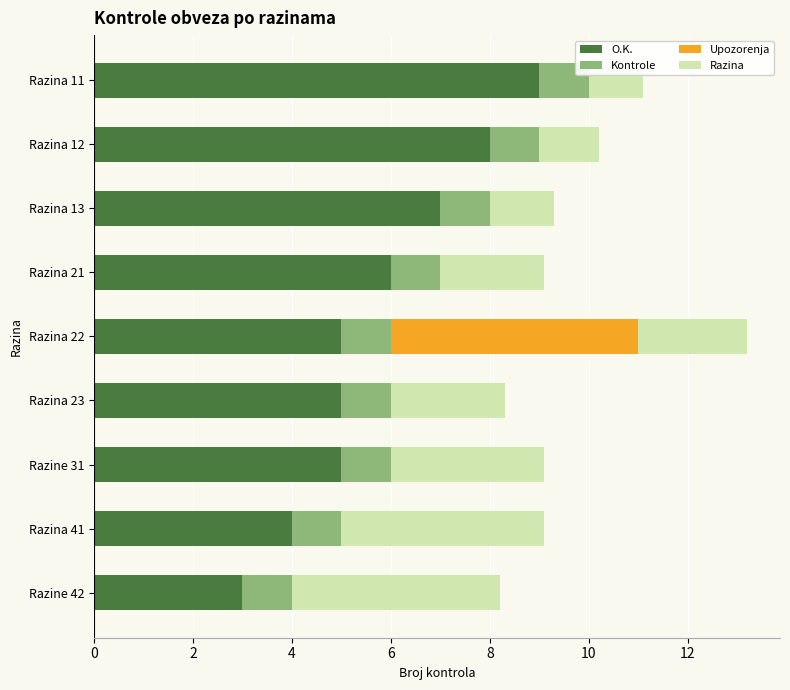

At which label does O.K. reach its peak?

Razina 11